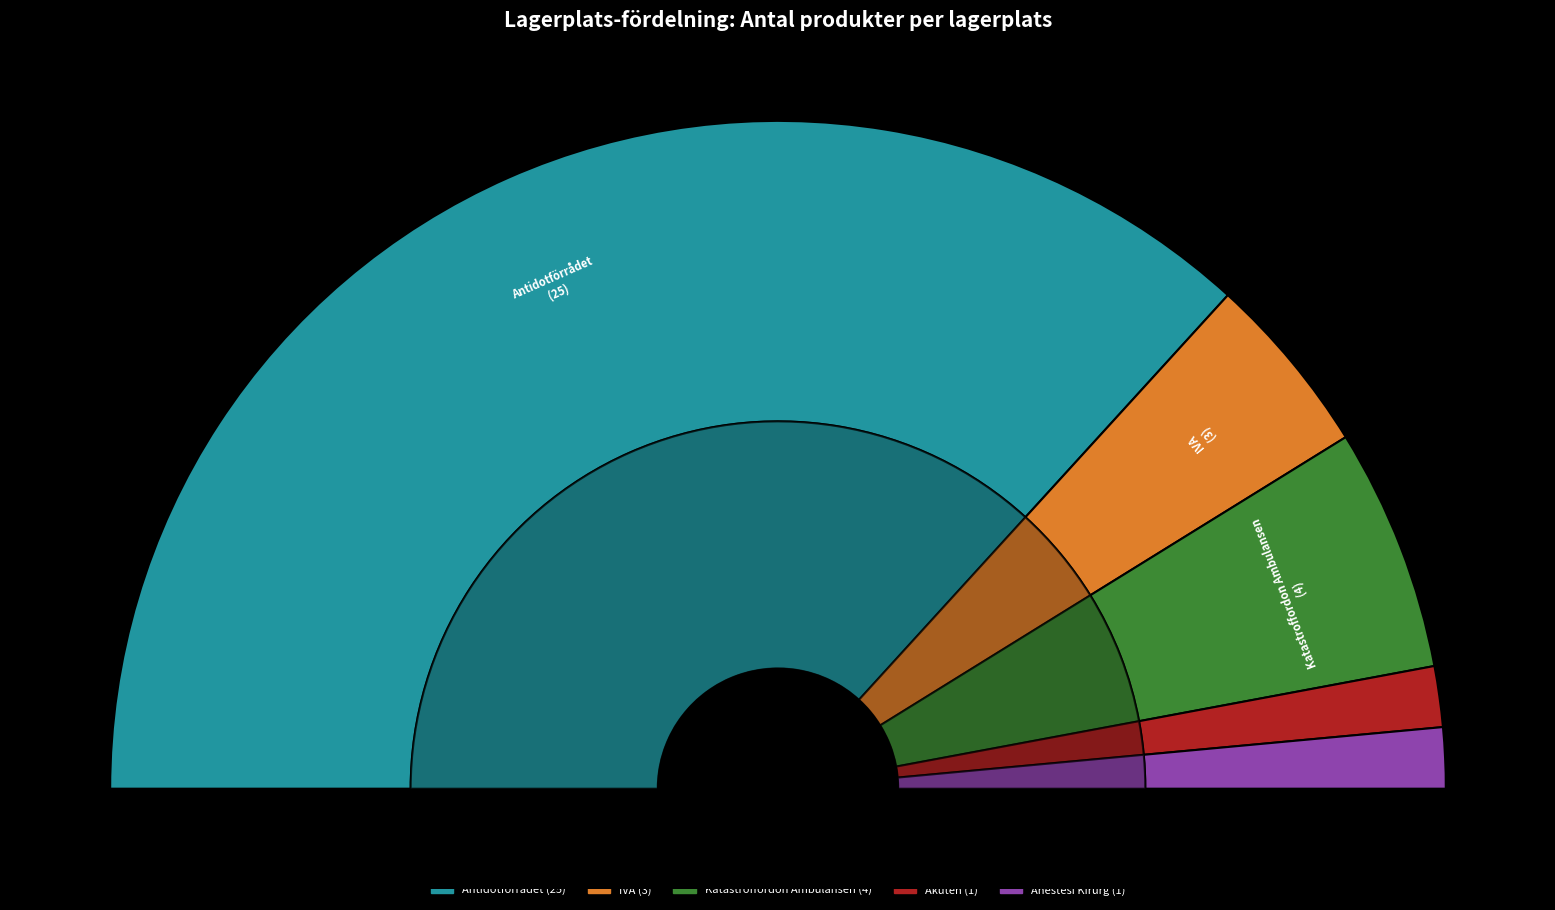

How many slices are in this pie chart?

5